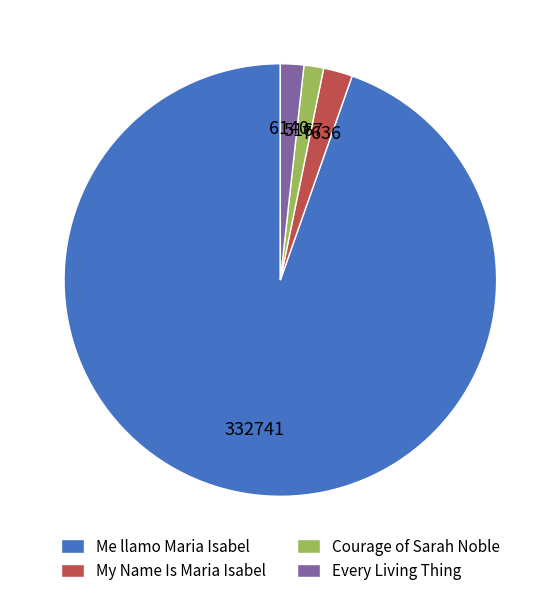

How many segments does this pie chart have?

4